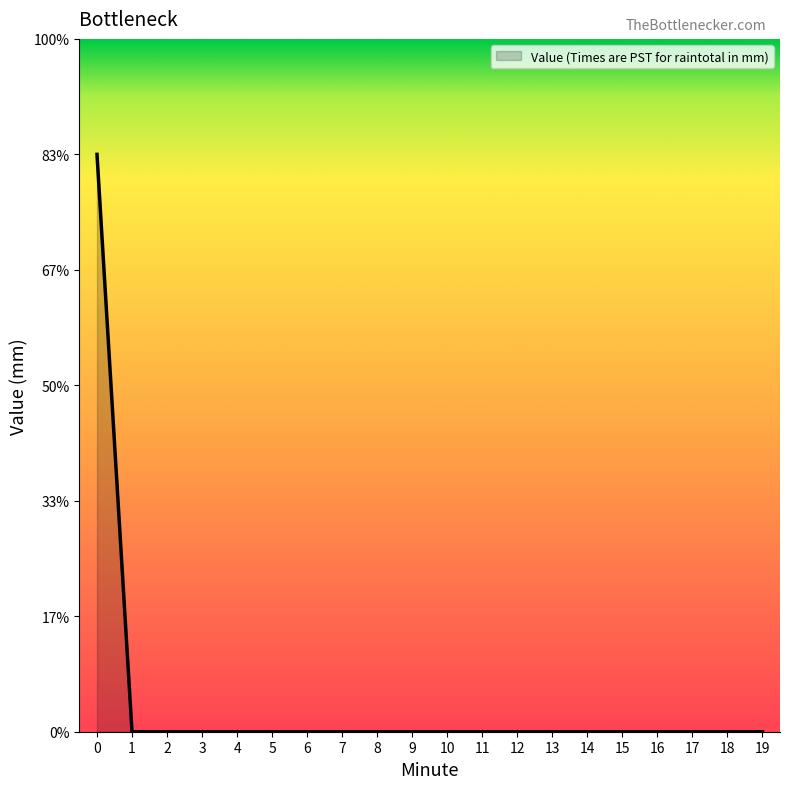

Does the chart display data point markers on the line(s)?

No